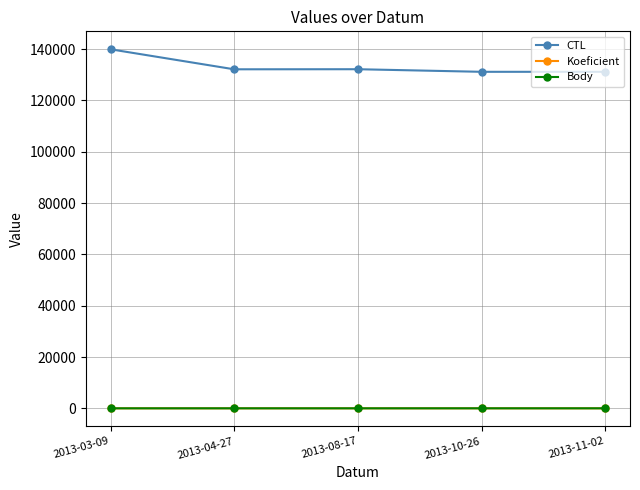

Rank the series at 2013-08-17 from highest to lowest value.

CTL, Koeficient, Body